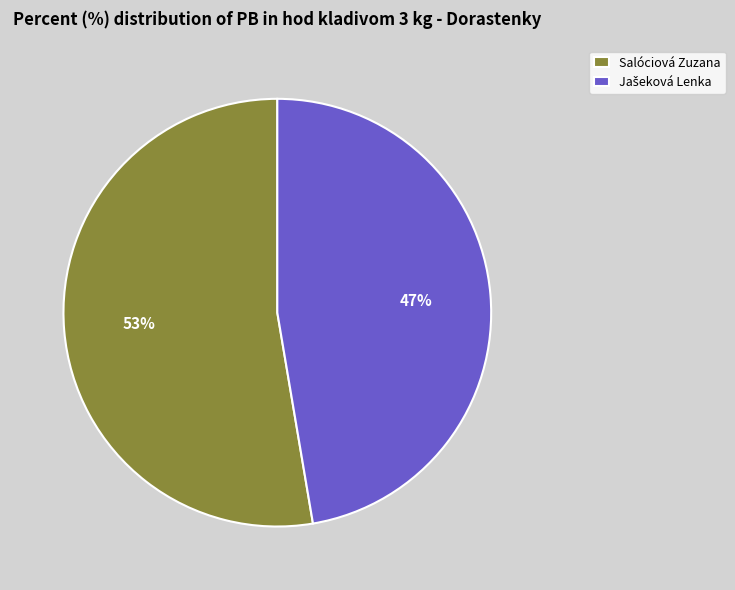

How many slices are in this pie chart?

2